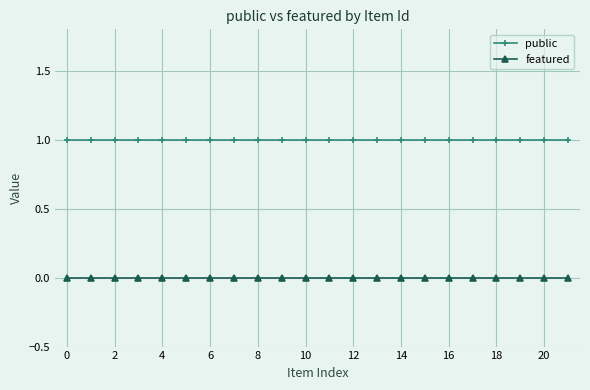

Which series has the largest total across all categories?

public